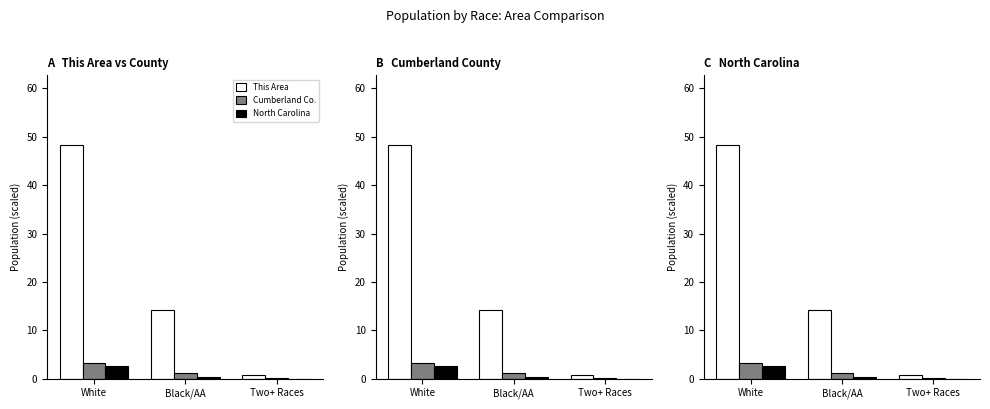

Is the value of This Area at Two+ Races greater than the value of Cumberland County at Black/AA?

No